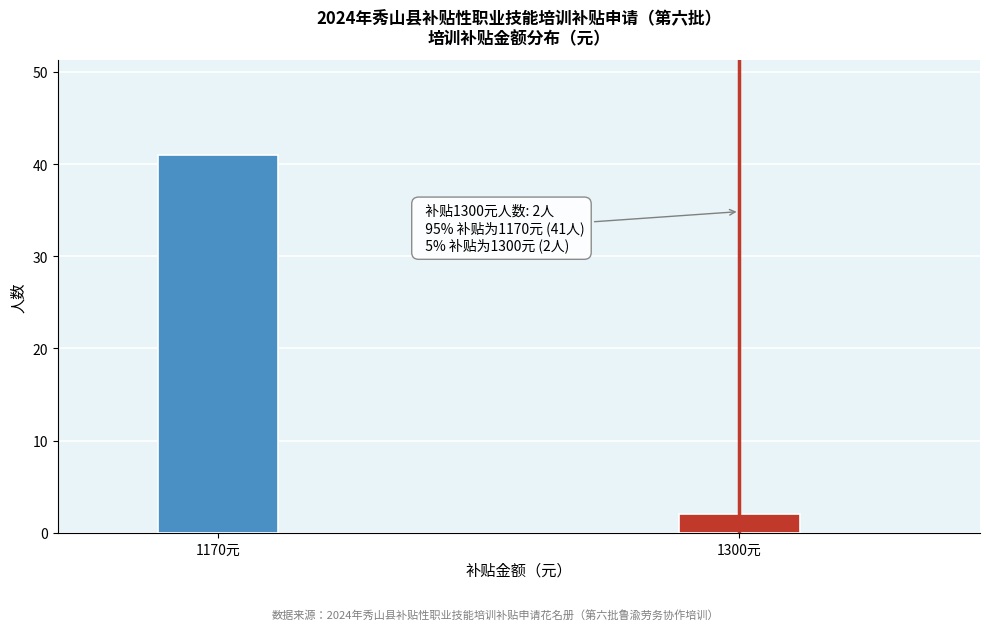

Reading right to left, what are all the values shown in this chart?

1300元=2	1170元=41